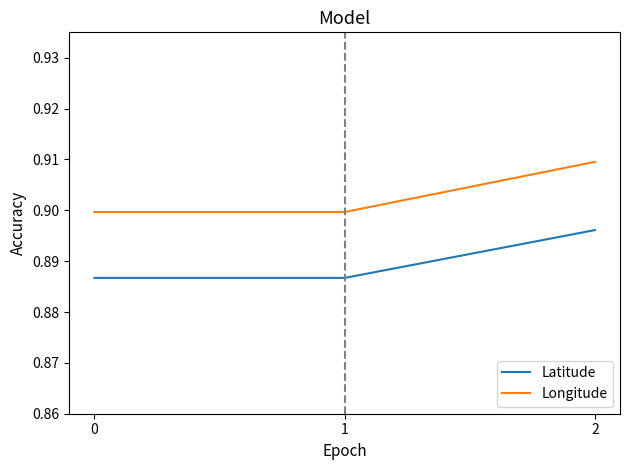

True or false: Longitude has a value of 0.9 at 2.

True